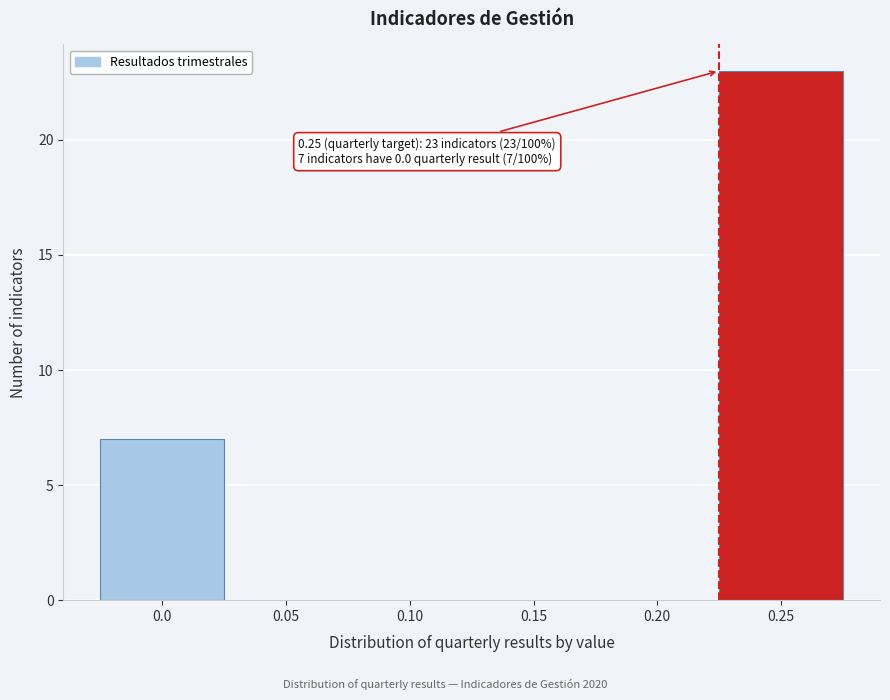

Reading left to right, what are all the values shown in this chart?

0.0=7	0.05=0	0.10=0	0.15=0	0.20=0	0.25=23